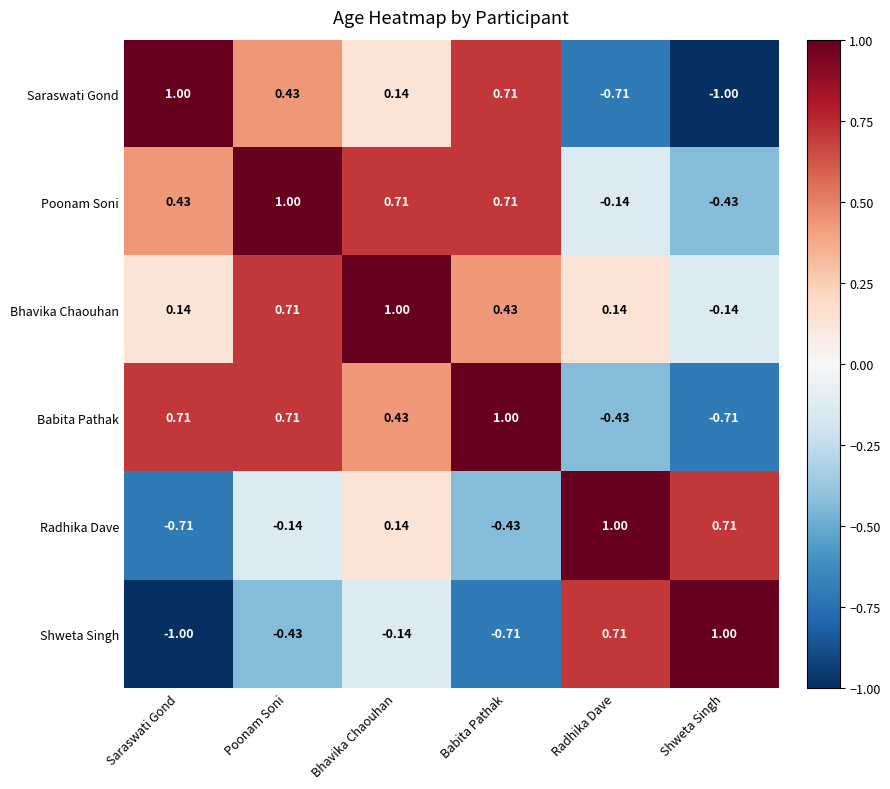

How many positive values does the Saraswati Gond series have?

4